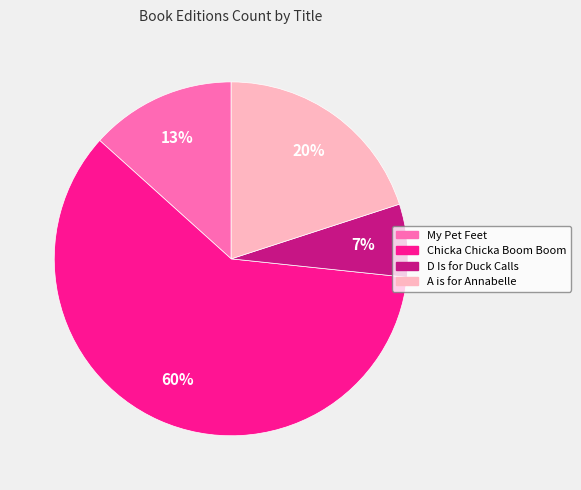

To the nearest percent, what portion does D Is for Duck Calls represent?

7%